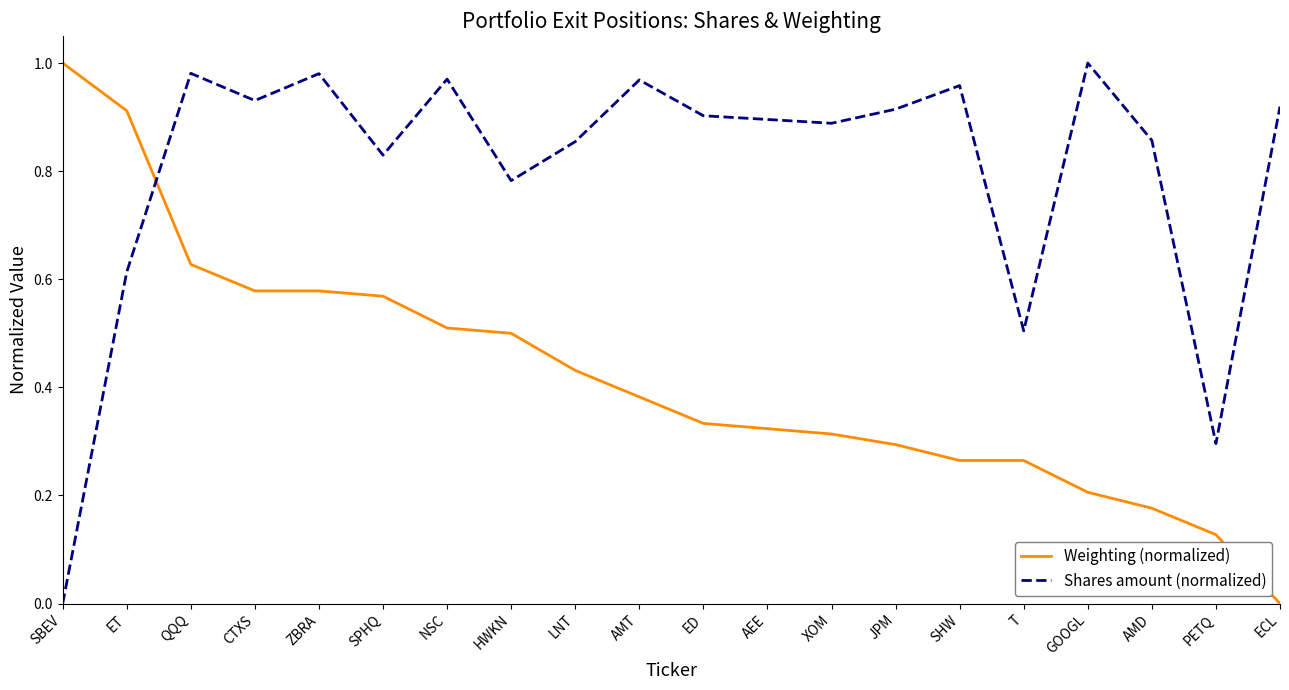

What position from the left is LNT?

9